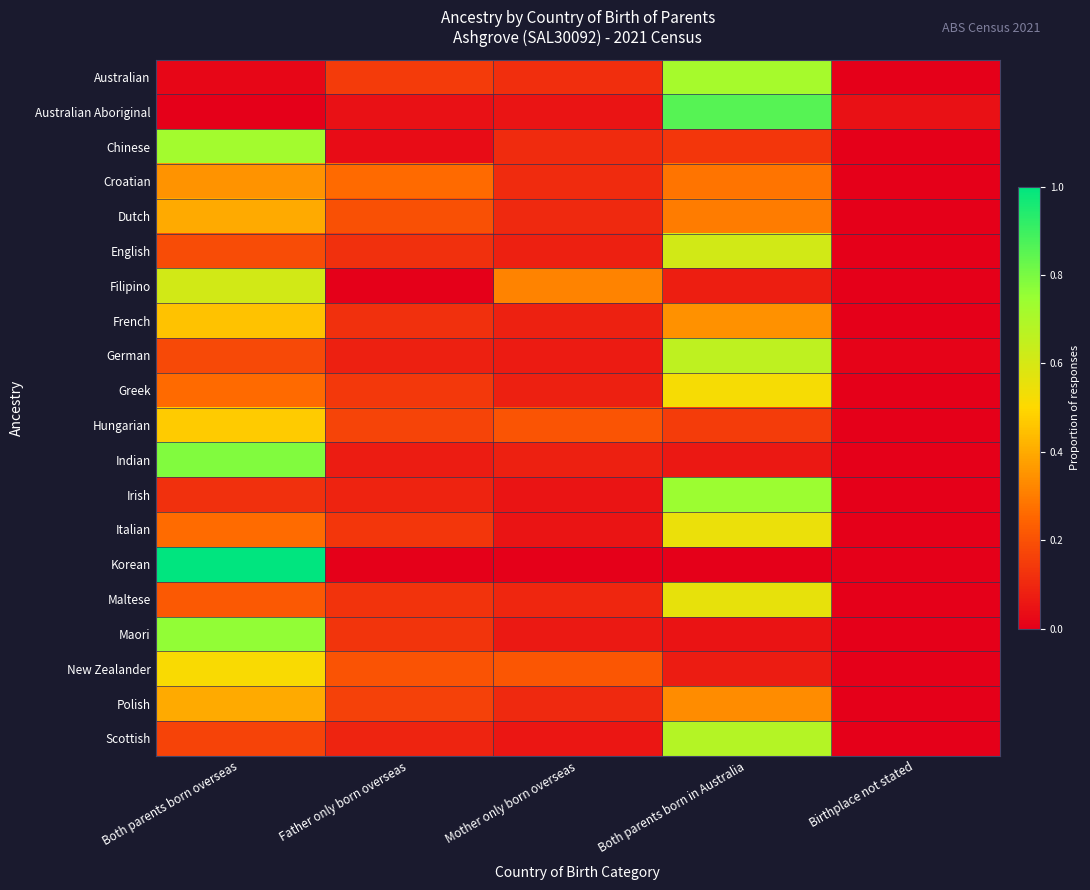

List the series in order of their peak value, lowest first.

Croatian, Dutch, Polish, French, Hungarian, New Zealander, Greek, Italian, Maltese, English, Filipino, German, Scottish, Australian, Chinese, Irish, Maori, Indian, Australian Aboriginal, Korean